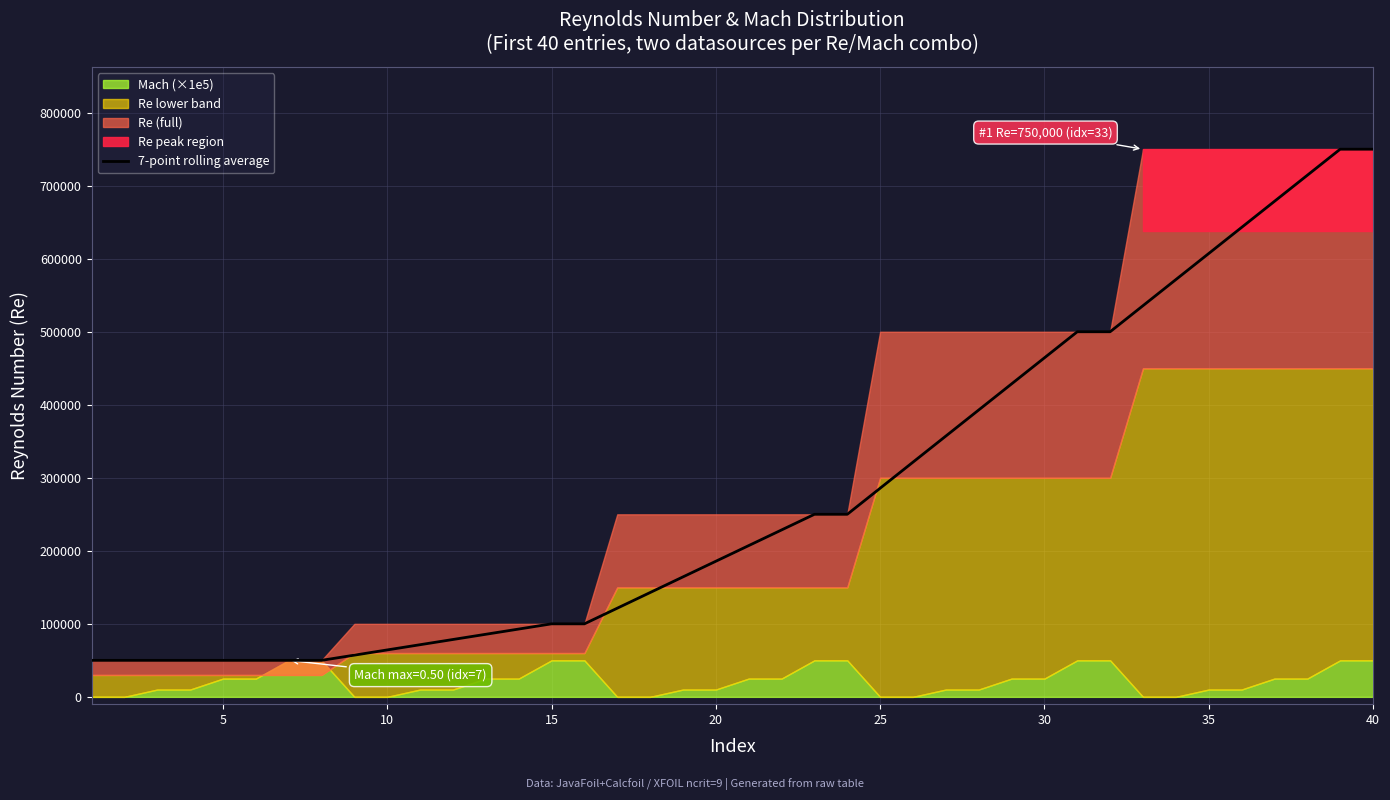

What is the maximum value for 7-point rolling average?

750000.0